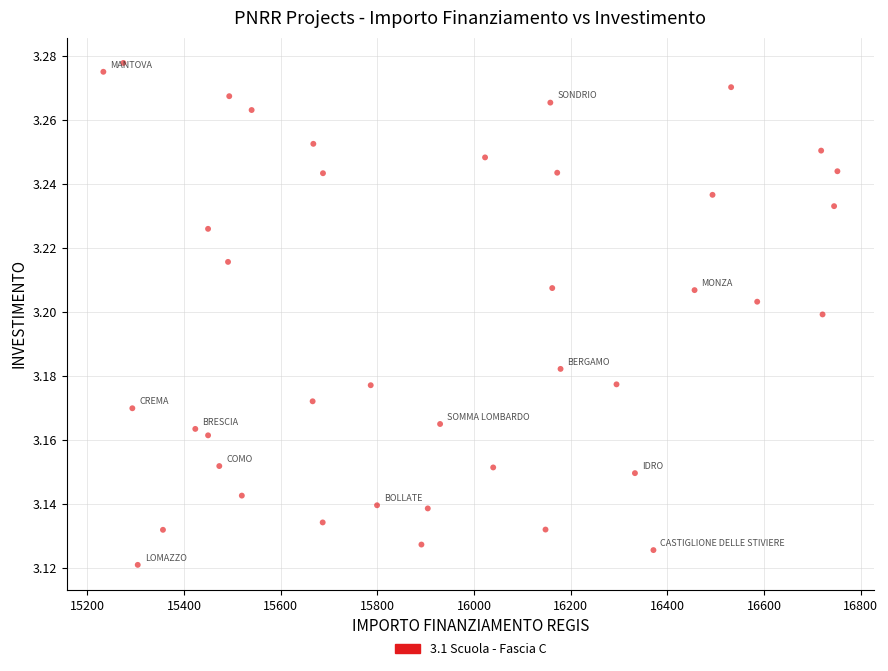

What is the range of X values (max minus min)?

1518.9